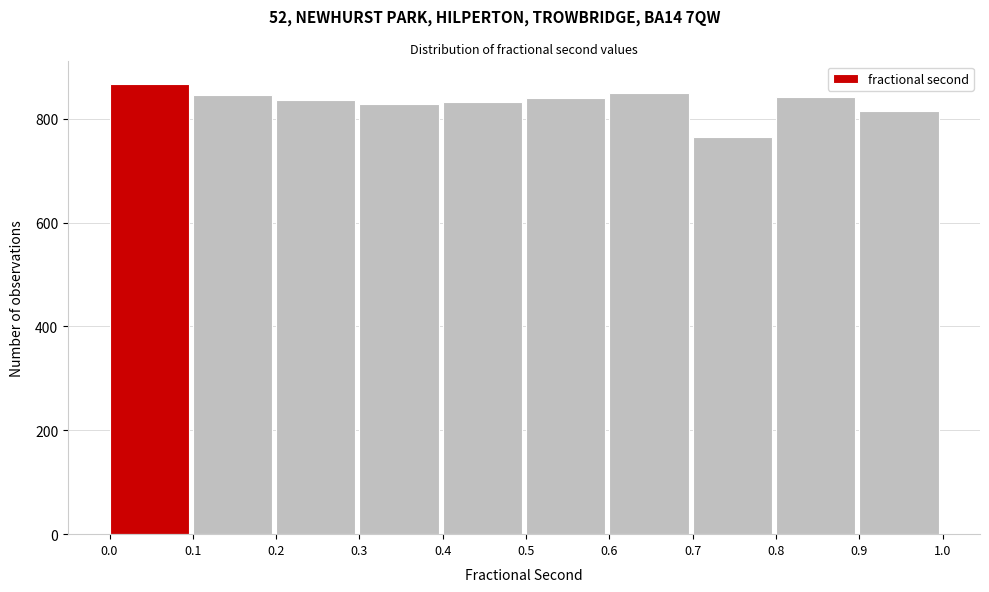

Reading left to right, transcribe this chart: for each bar, give the range it covers on the x-axis and its height. The values are not printed on the chart, so give them approximately, as read against the axis.

0.0 to 0.1: 860
0.1 to 0.2: 840
0.2 to 0.3: 840
0.3 to 0.4: 820
0.4 to 0.5: 840
0.5 to 0.6: 840
0.6 to 0.7: 840
0.7 to 0.8: 760
0.8 to 0.9: 840
0.9 to 1.0: 820